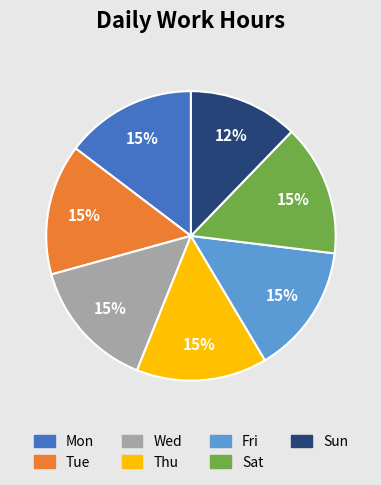

The Wed slice represents 9% of the pie. True or false?

False